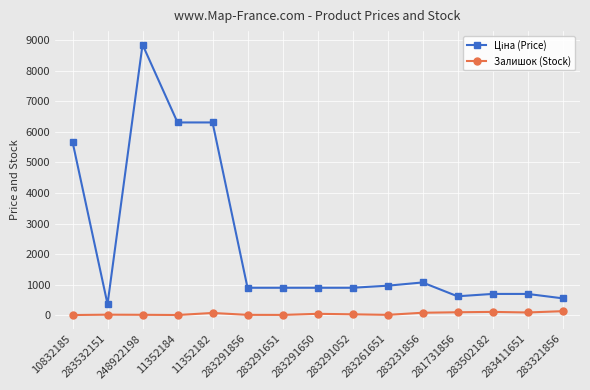

What is the maximum value shown in the chart?

8856.7